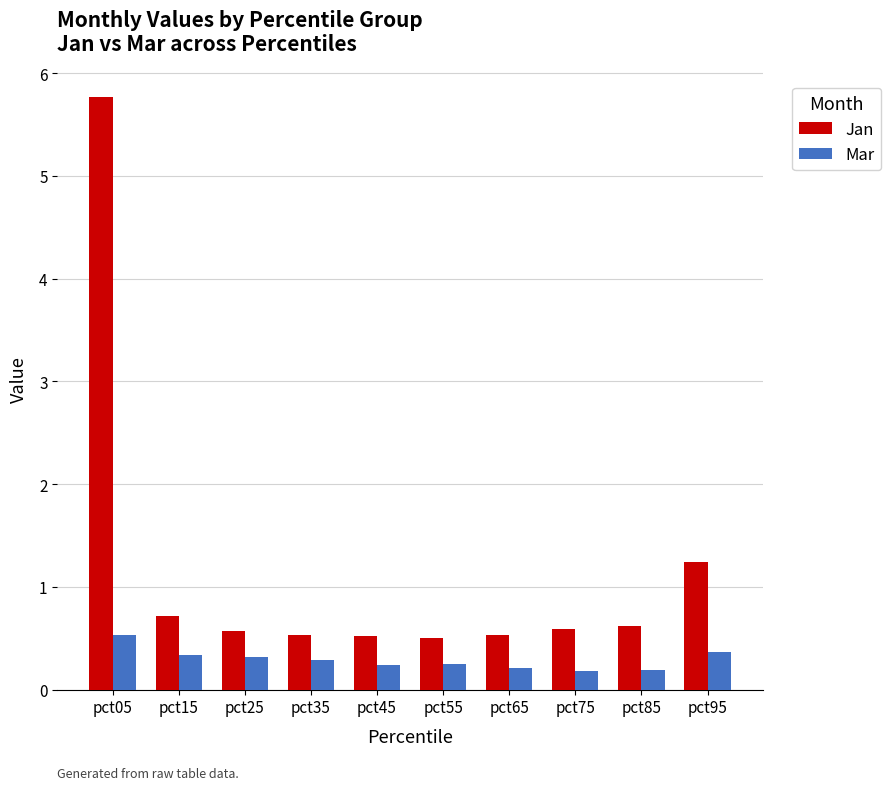

What is the difference between the highest and lowest values at pct95?

0.9